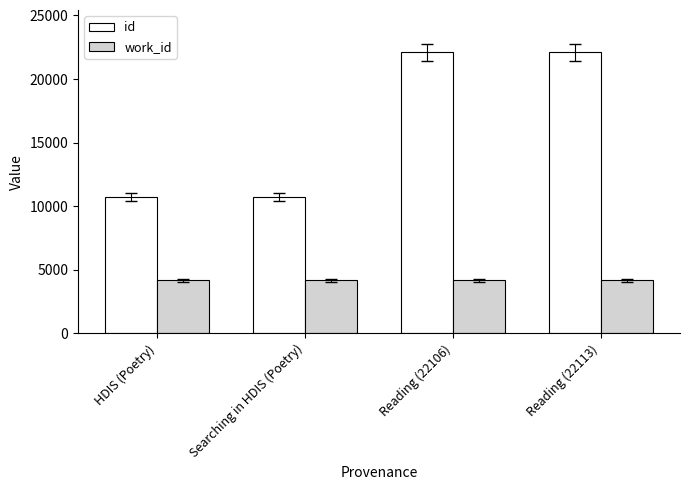

Is the value of work_id at Reading (22113) greater than the value of id at Reading (22113)?

No